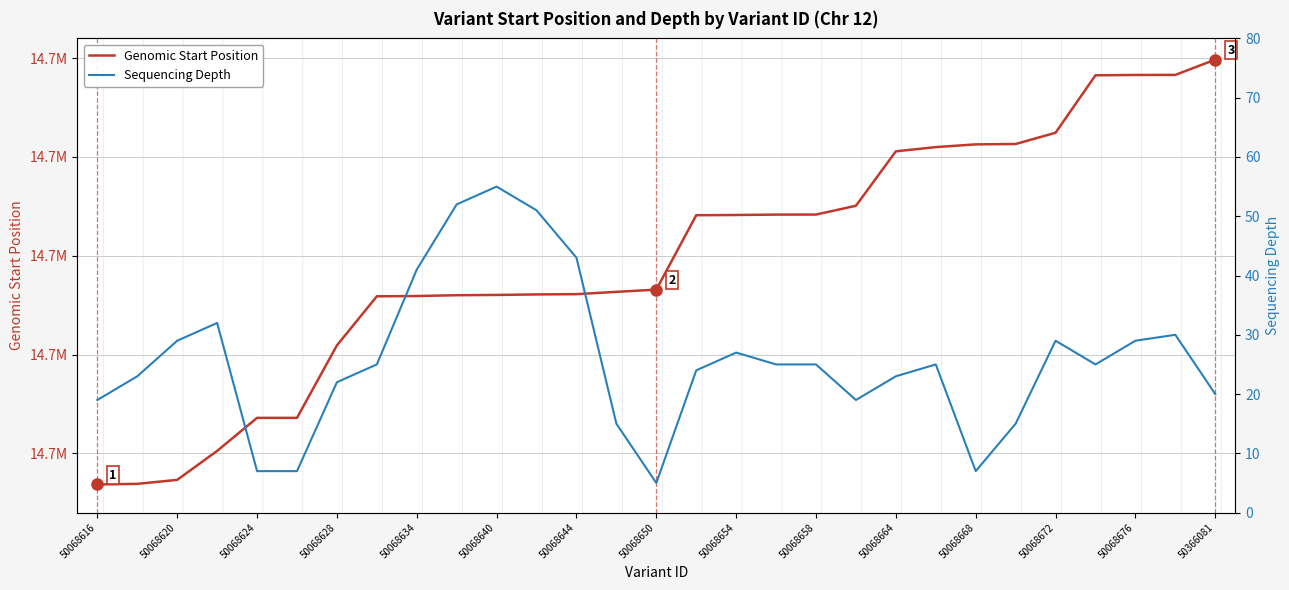

Is it true that Genomic Start Position equals 14697083 at 17?

True